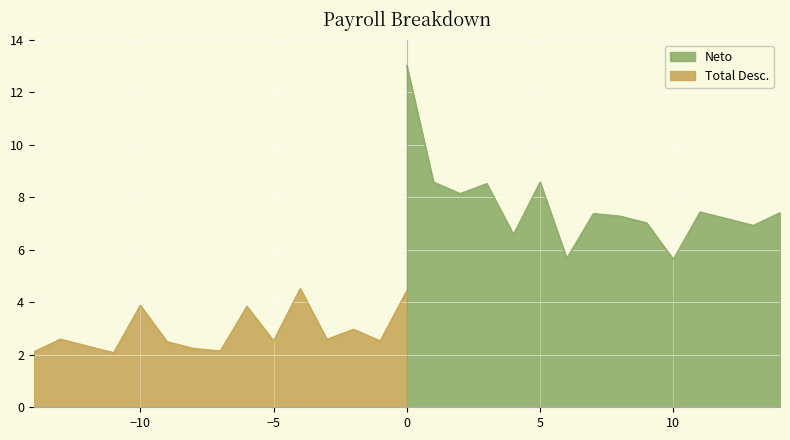

What is the difference between the maximum and minimum values?

7.4